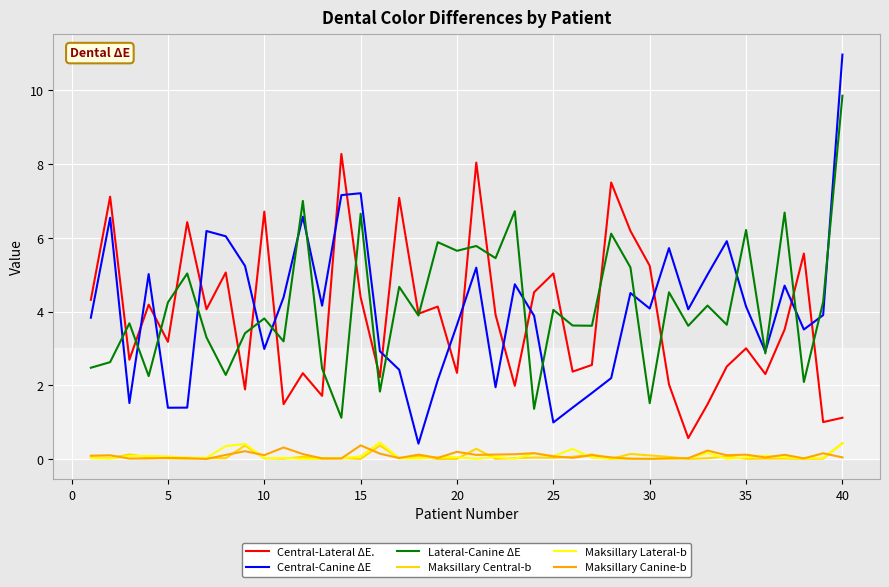

True or false: Lateral-Canine ΔE and Maksillary Canine-b intersect in this chart.

False